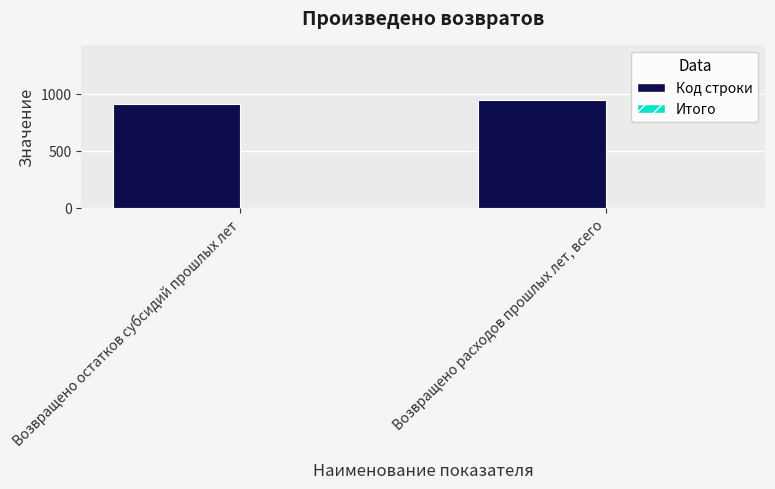

Approximately how many times larger is the value at Возвращено остатков субсидий прошлых лет compared to Возвращено расходов прошлых лет, всего?

1.0